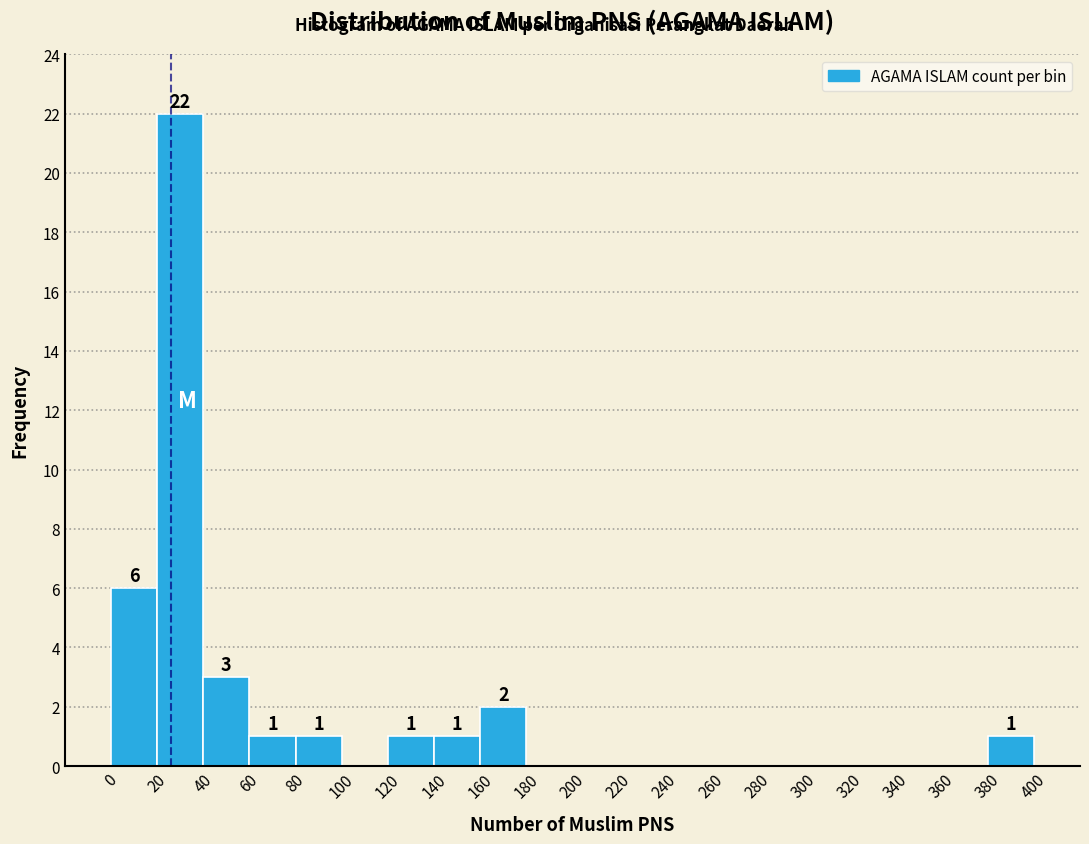

Which range on the x-axis has the tallest bar?

20 to 40